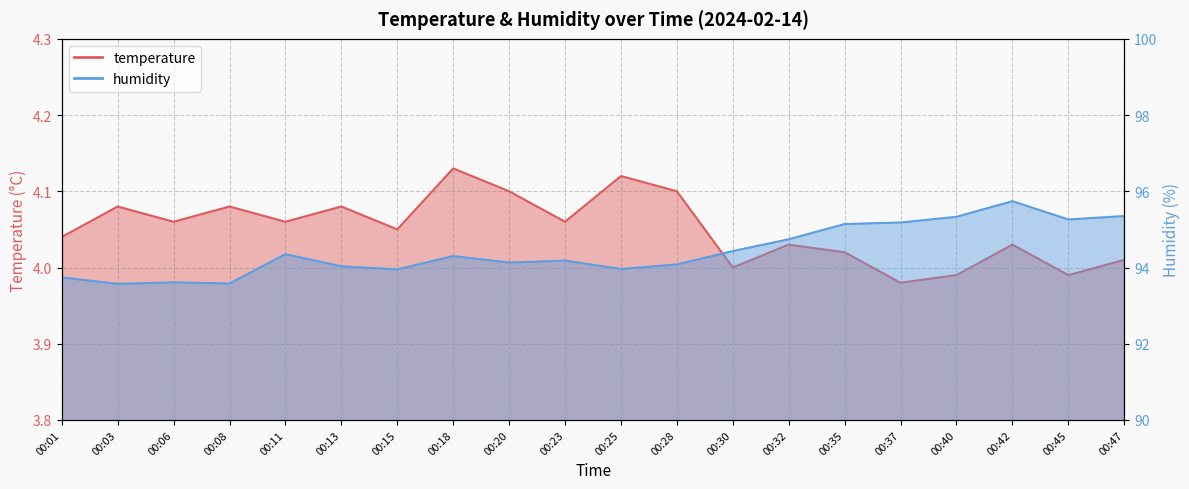

List the labels in order of temperature value, largest first.

00:18, 00:25, 00:20, 00:28, 00:03, 00:08, 00:13, 00:06, 00:11, 00:23, 00:15, 00:01, 00:32, 00:42, 00:35, 00:47, 00:30, 00:40, 00:45, 00:37